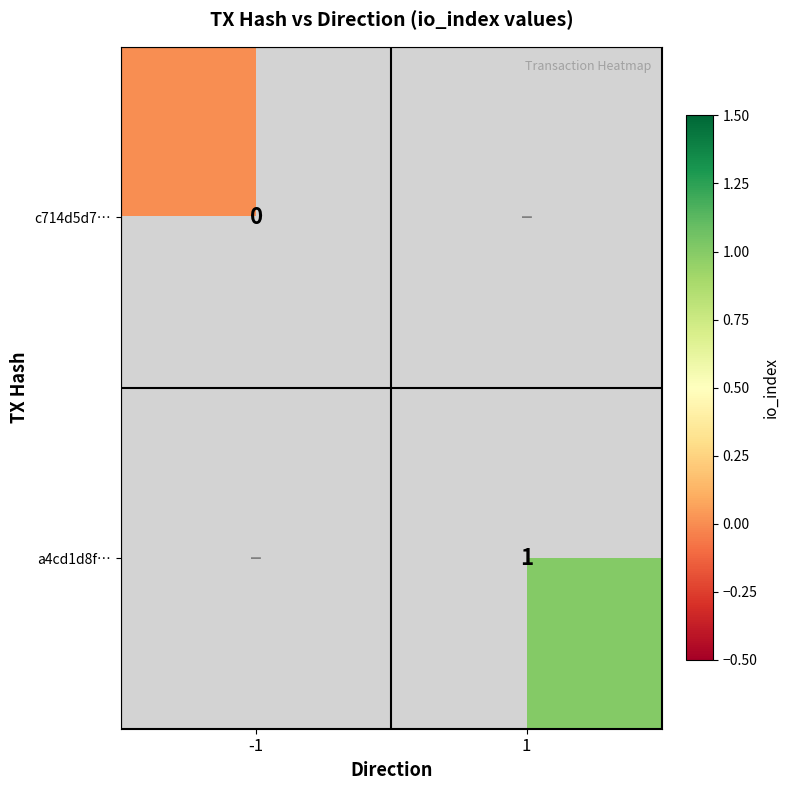

True or false: a4cd1d8f… has a value of 1 at 1.

True